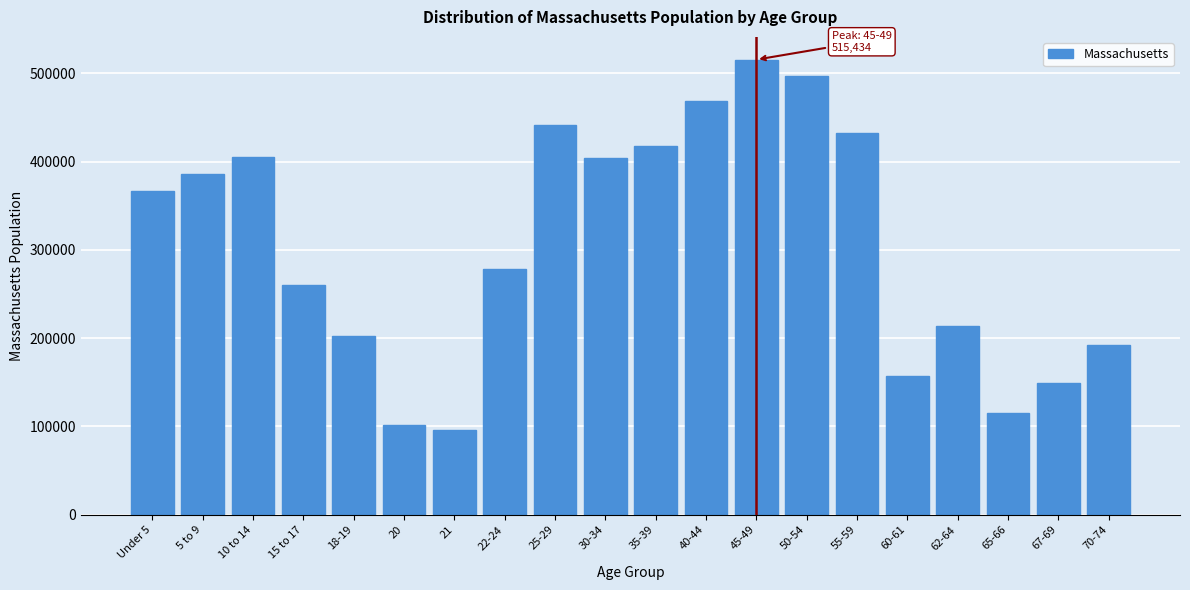

What is the ratio of the value at 45-49 to the value at 62-64?

2.4